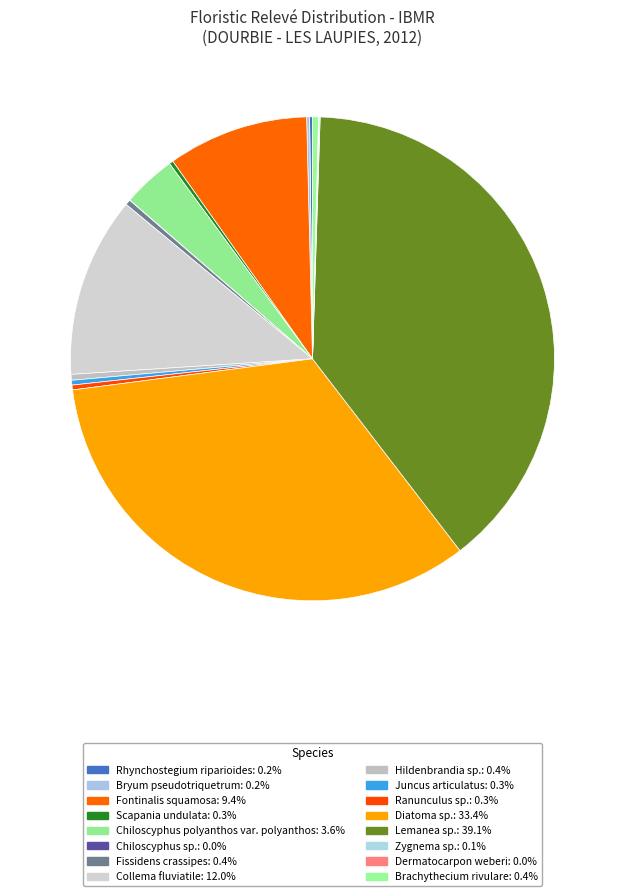

True or false: Dermatocarpon weberi accounts for 0% of the total.

True